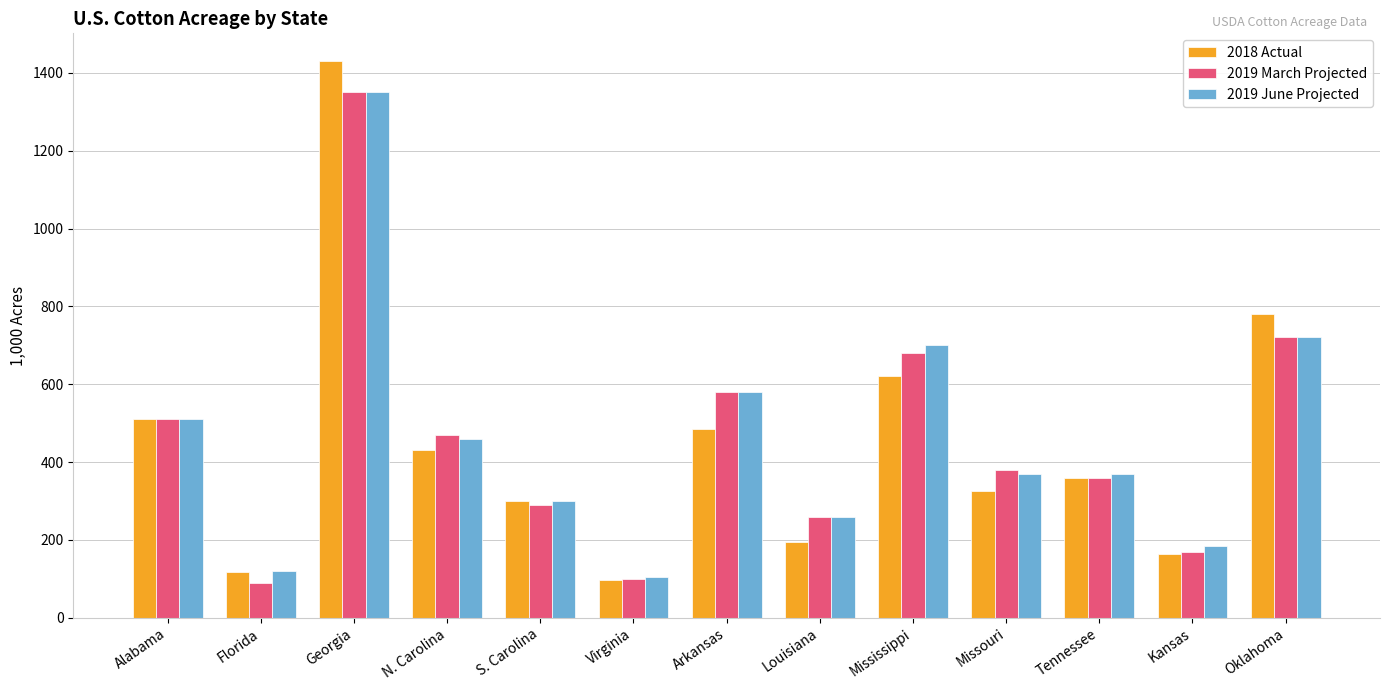

What is the label of the 10th bar from the left?

Missouri